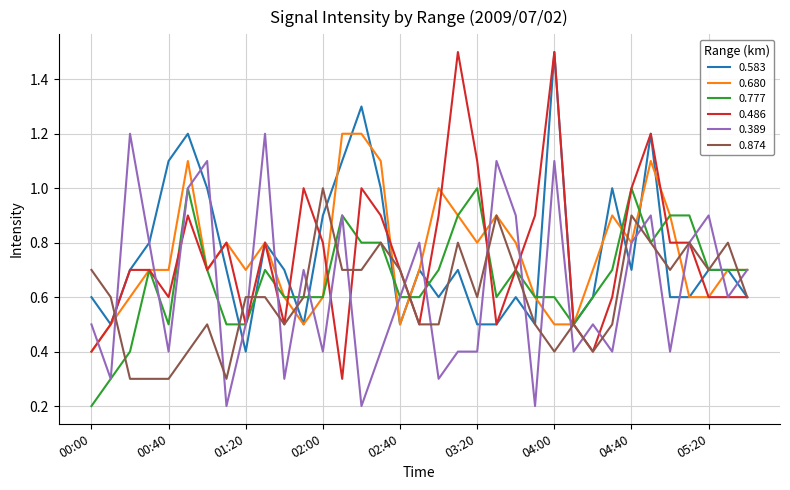

Which series has the largest range (max minus min)?

0.486